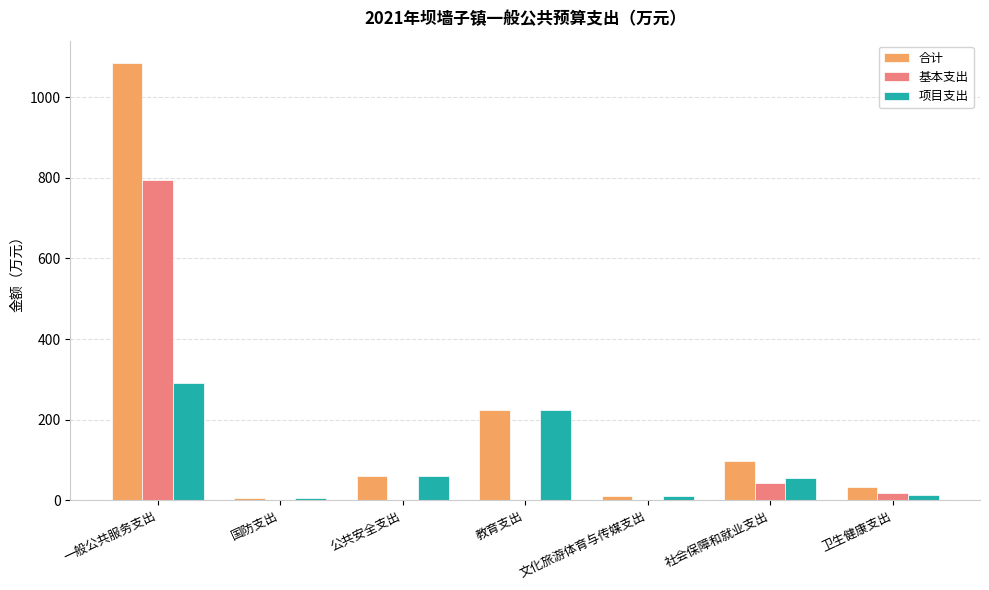

At which label is 项目支出 closest to 147?

教育支出